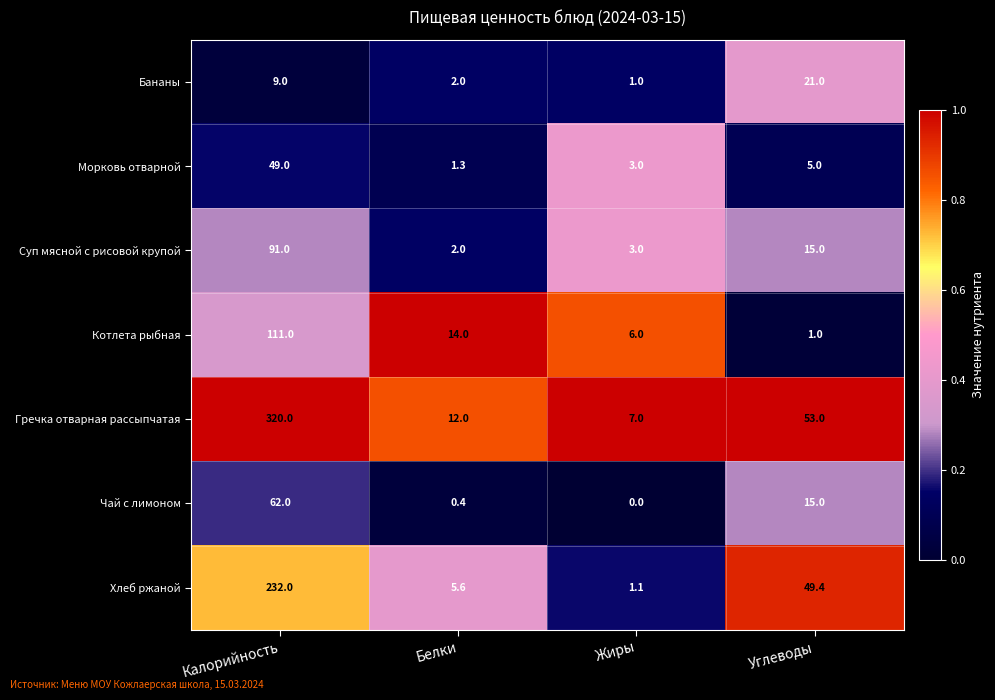

Rank the categories by Морковь отварной value from lowest to highest.

Белки, Жиры, Углеводы, Калорийность